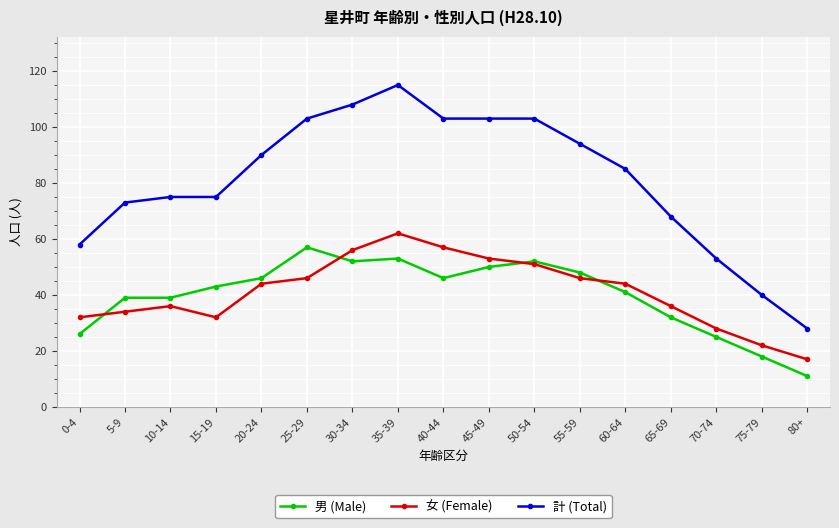

True or false: 女 (Female) and 計 (Total) cross at least once.

False